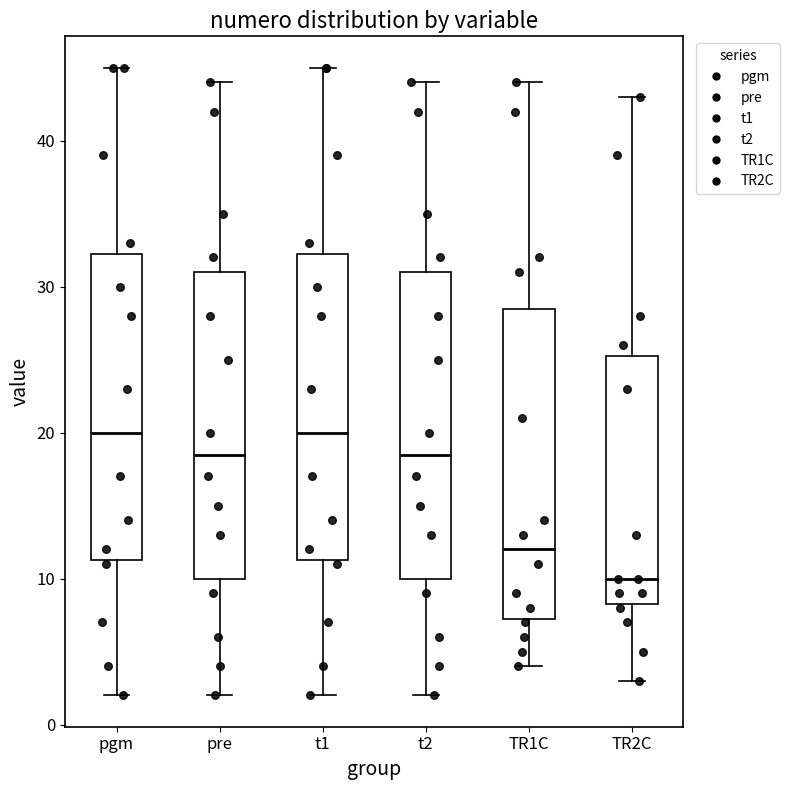

Reading left to right, transcribe this box plot: for each box, give where its median line is, the range the box spans, and where its two whiskers end, as read against the y-axis. The values are not printed on the chart, so give them approximately, as read against the axis.

pgm: median 20, box 11 to 32, whiskers 2 to 45
pre: median 19, box 10 to 31, whiskers 2 to 44
t1: median 20, box 11 to 32, whiskers 2 to 45
t2: median 19, box 10 to 31, whiskers 2 to 44
TR1C: median 12, box 7 to 29, whiskers 4 to 44
TR2C: median 10, box 8 to 25, whiskers 3 to 43